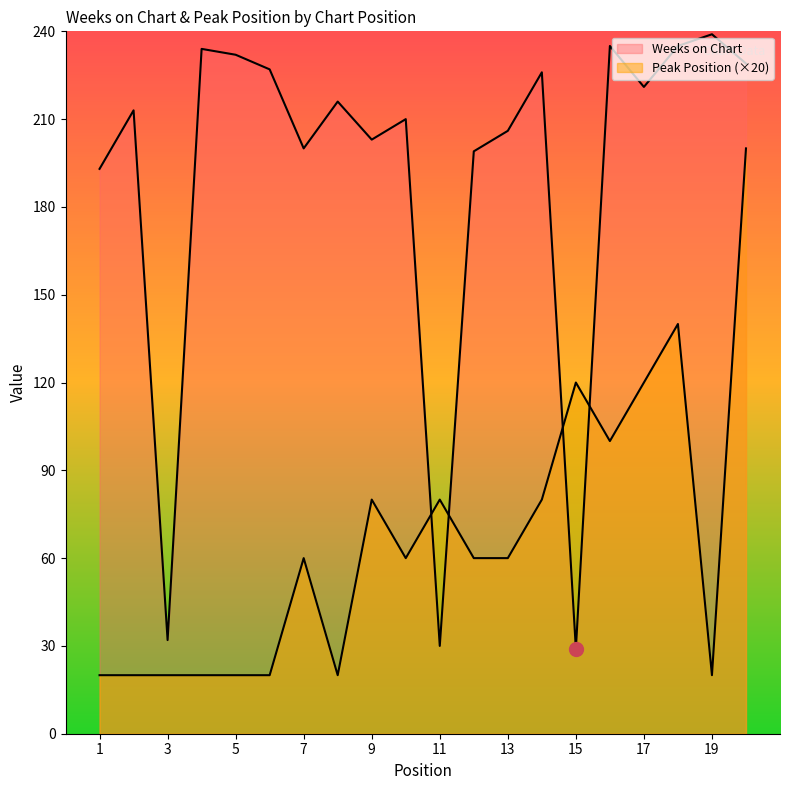

How many values in the Weeks on Chart series exceed 216?

9